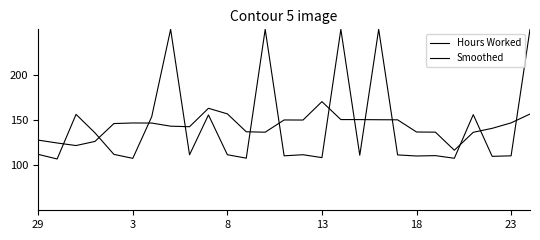

Is this an area chart (filled region under the line)?

No